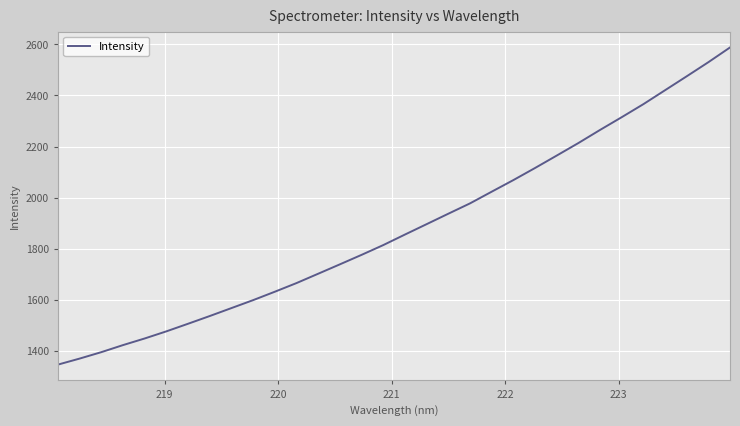

Does the chart have visible grid lines?

Yes